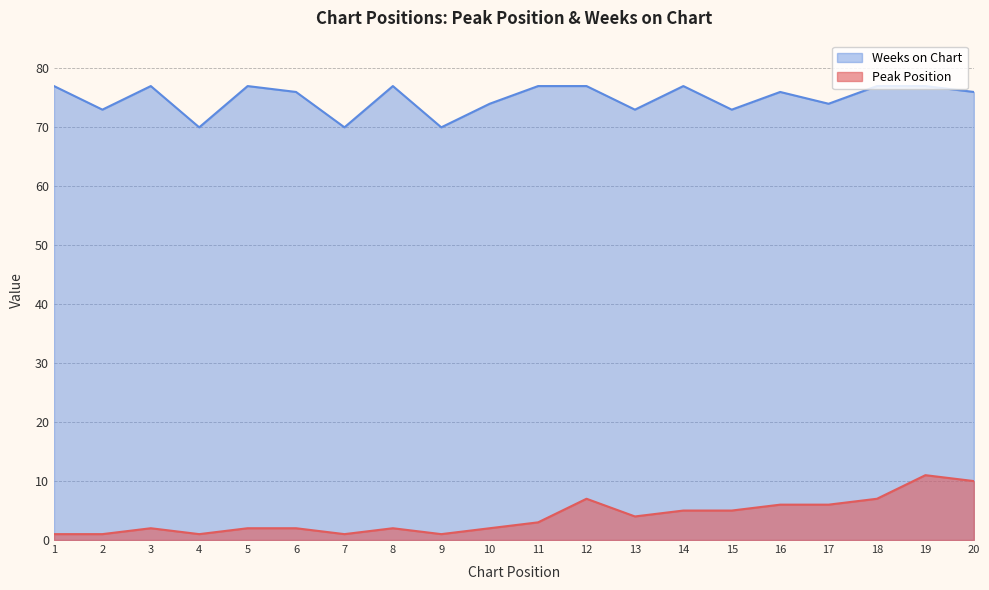

What is the value of the Weeks on Chart point at the 14th from the left?

77